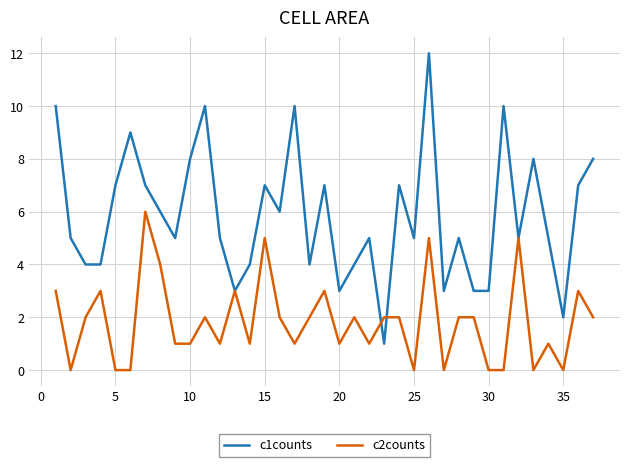

List the series in order of their overall mean, highest first.

c1counts, c2counts